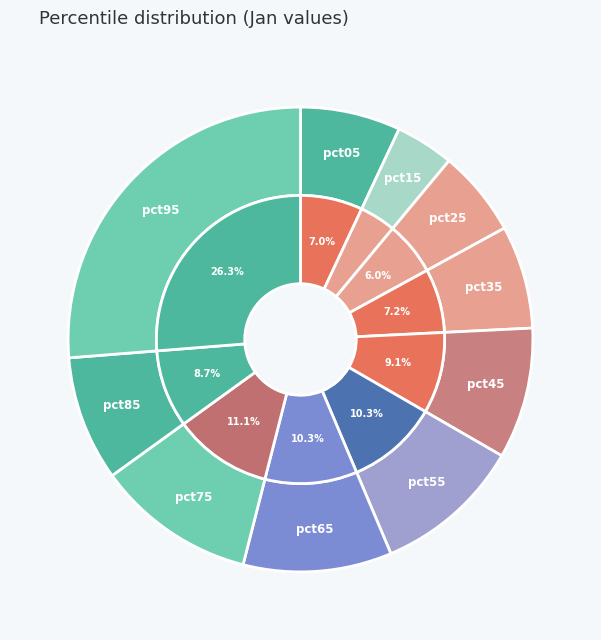

How many segments does this pie chart have?

10